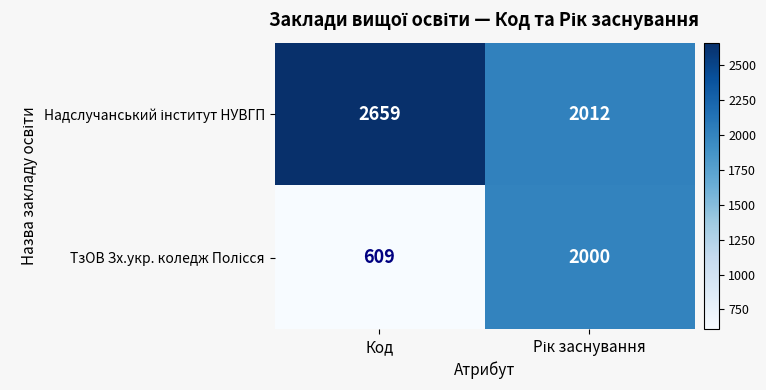

Which category has the lowest value across all series?

Код